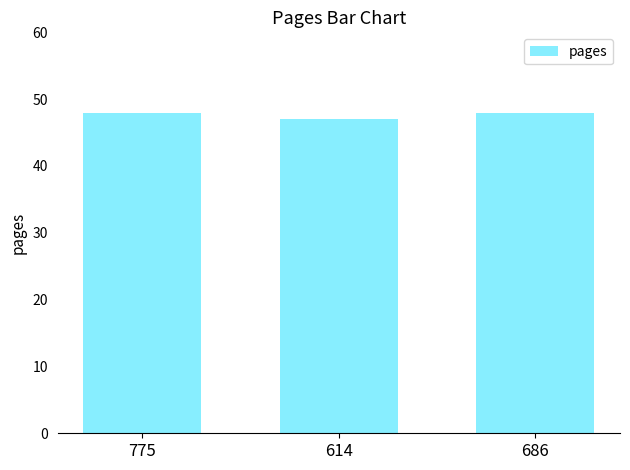

At which label is the value closest to 47?

614